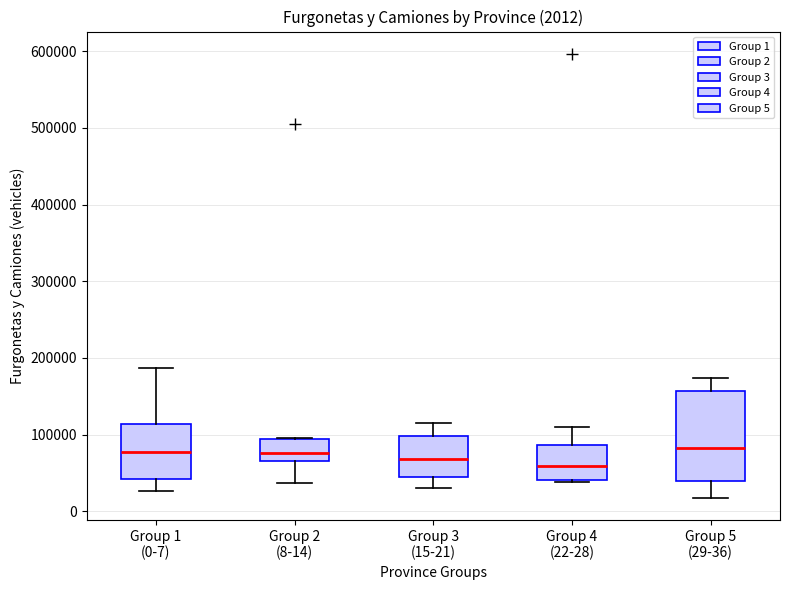

Which box is the tallest, from its lower edge to its upper edge?

Group 5 (29-36)